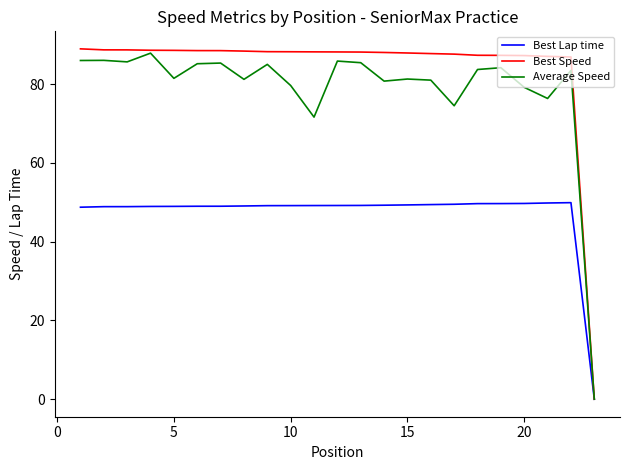

List the series in order of their peak value, highest first.

Best Speed, Average Speed, Best Lap time